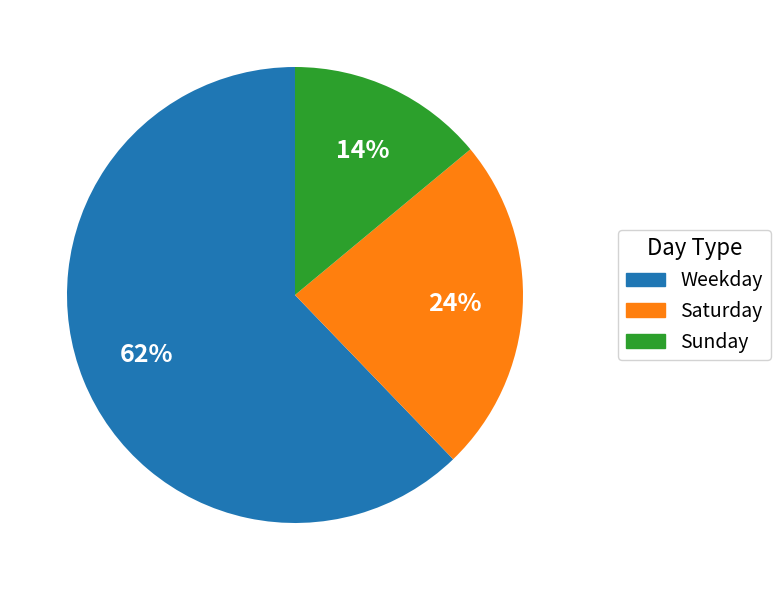

How many segments does this pie chart have?

3